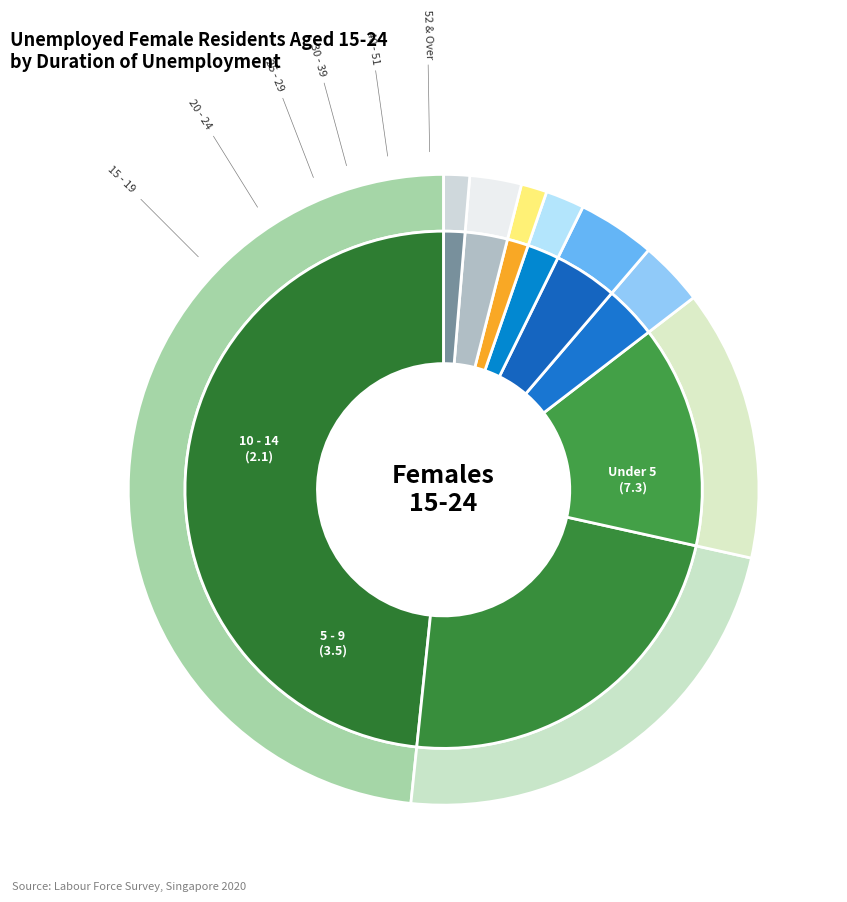

True or false: 20 - 24 accounts for 4% of the total.

True